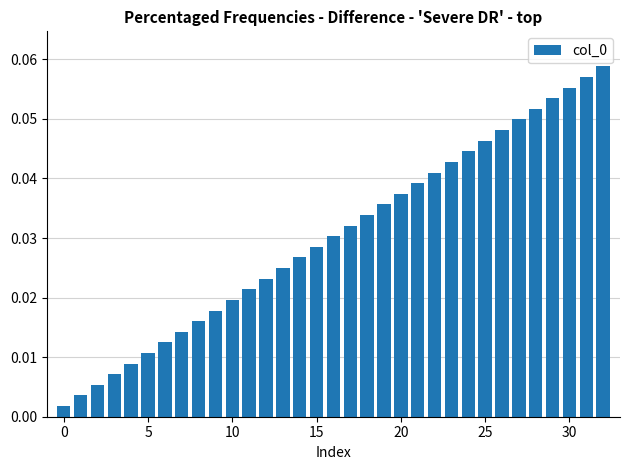

What is the sum of all values?

1.0